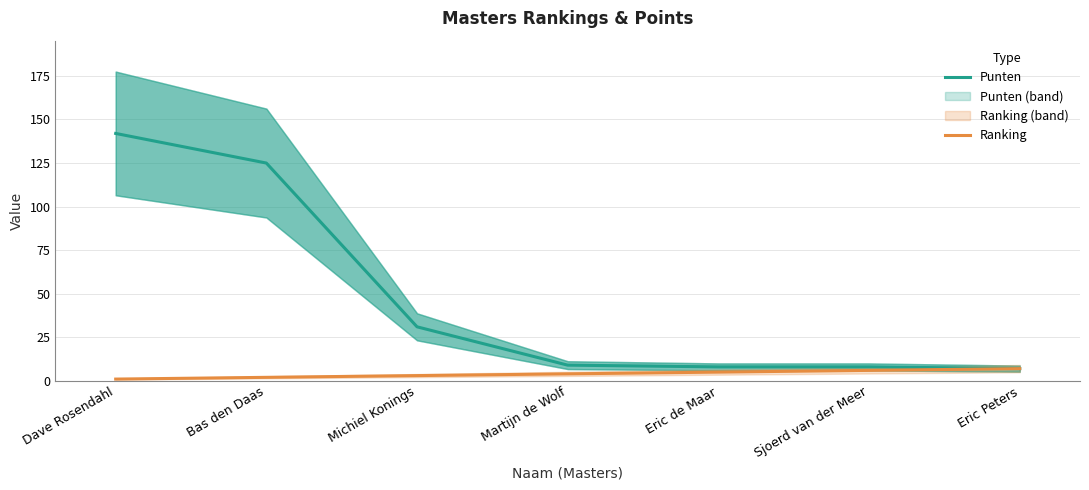

Which series changed the most between Michiel Konings and Sjoerd van der Meer?

Punten